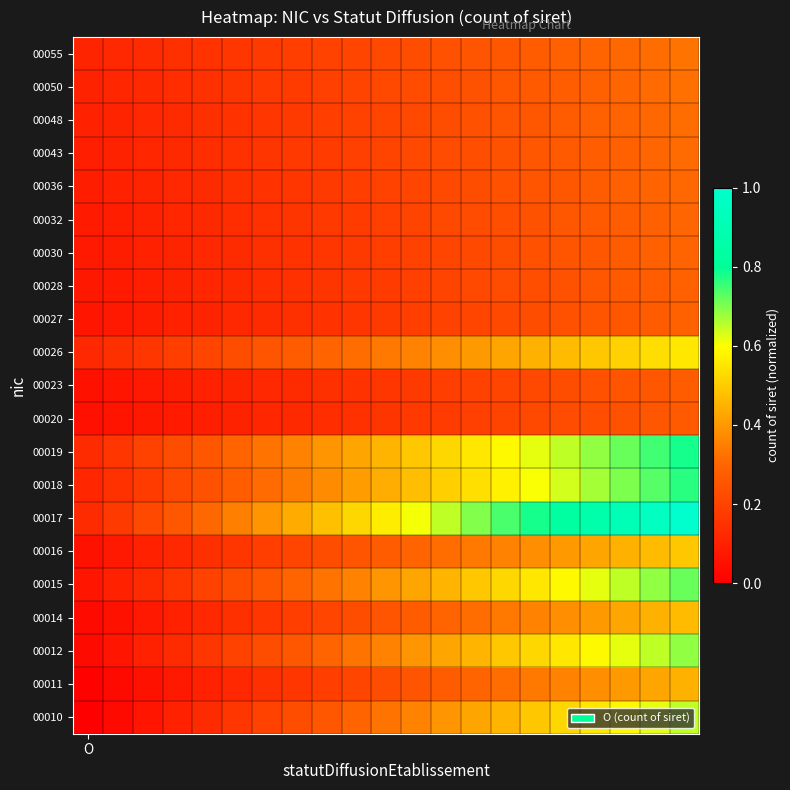

How many series are shown in this chart?

21